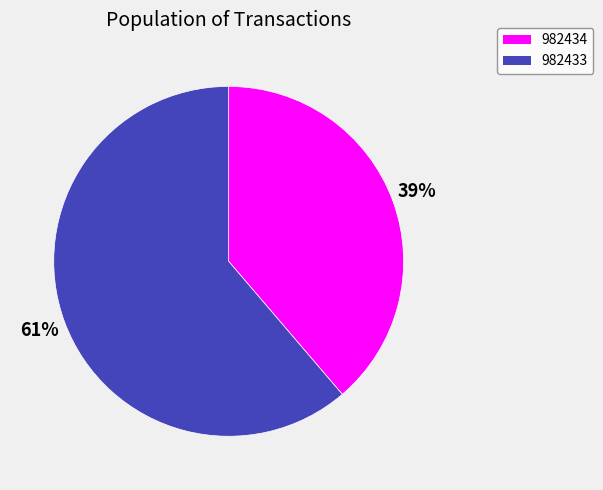

How many slices are in this pie chart?

2